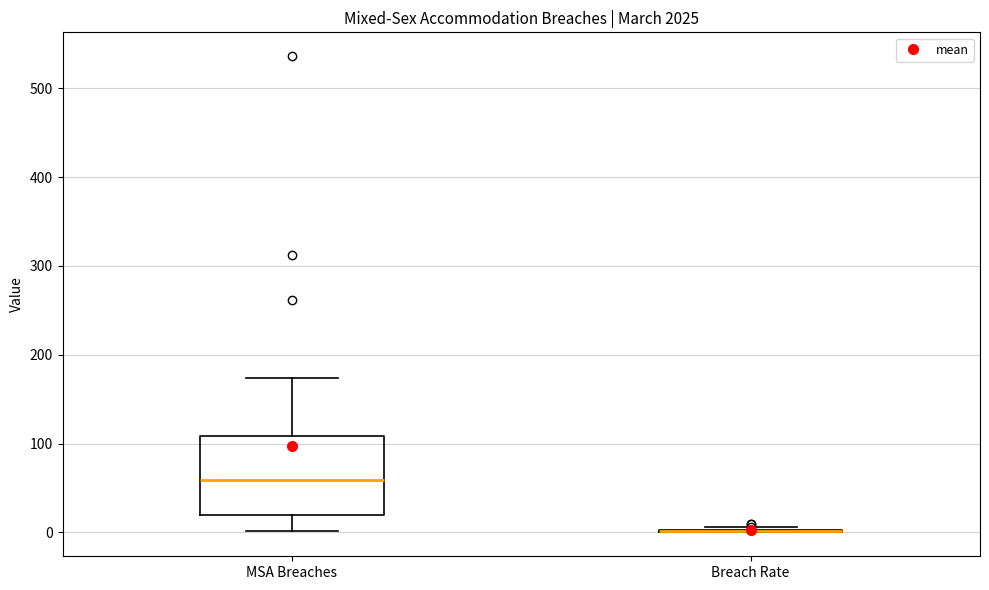

Comparing the boxes themselves (not the whiskers), which one is the tallest?

MSA Breaches